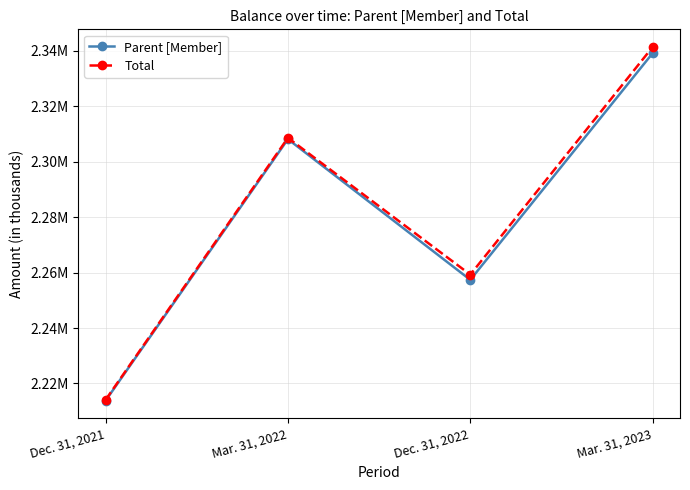

Is this an area chart (filled region under the line)?

No